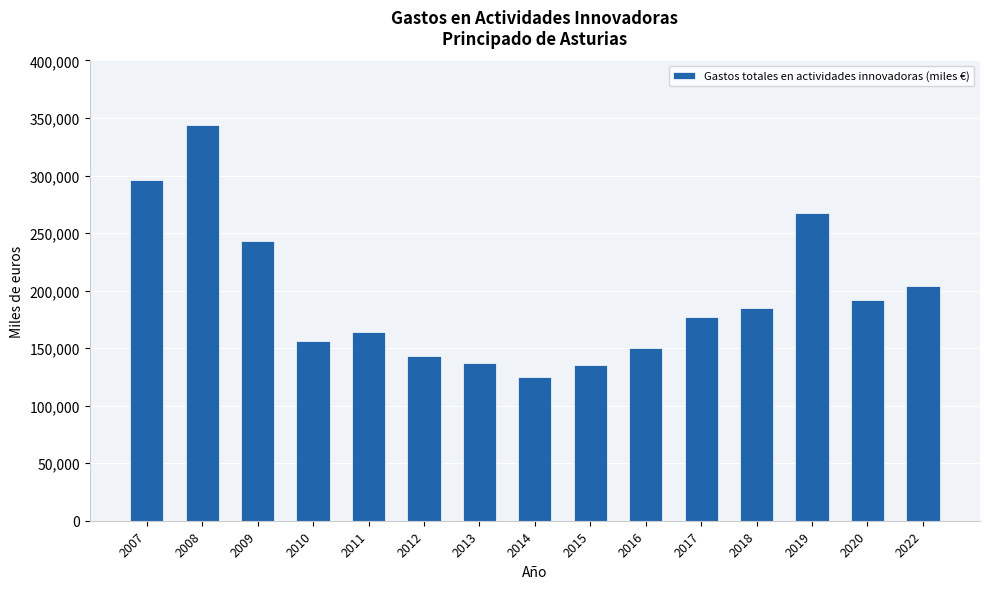

Approximately how many times larger is the value at 2009 compared to 2015?

1.8